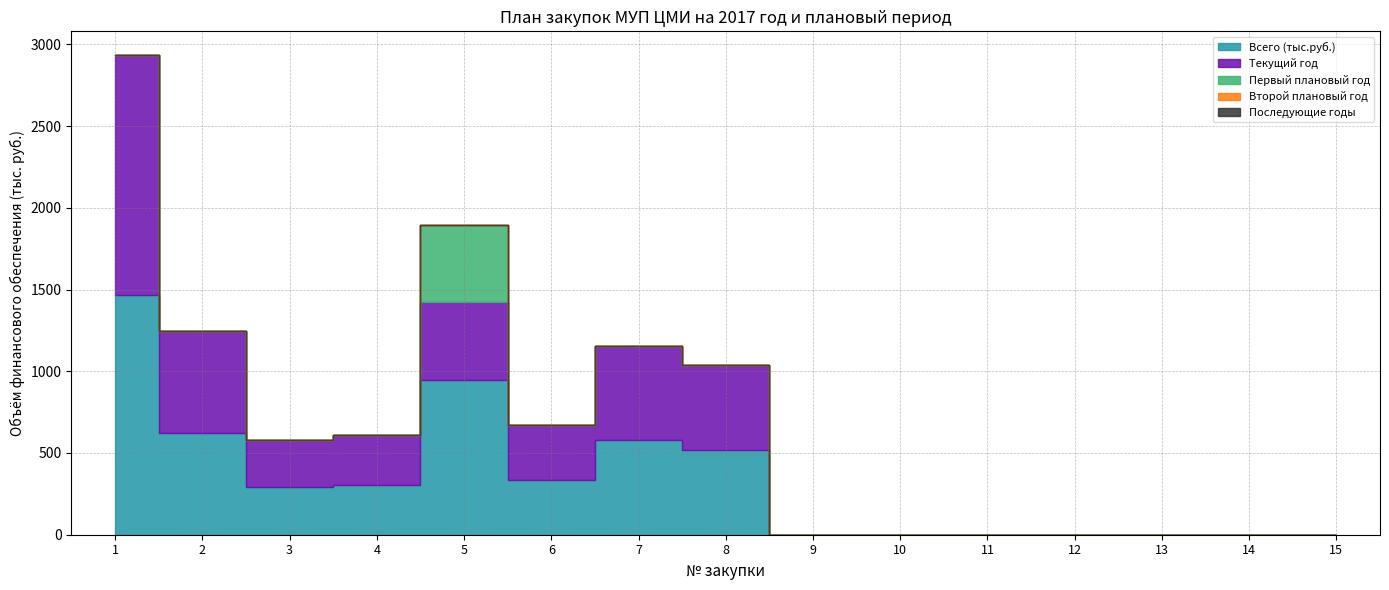

True or false: Текущий год has a value of 1466.5 at 1.

True